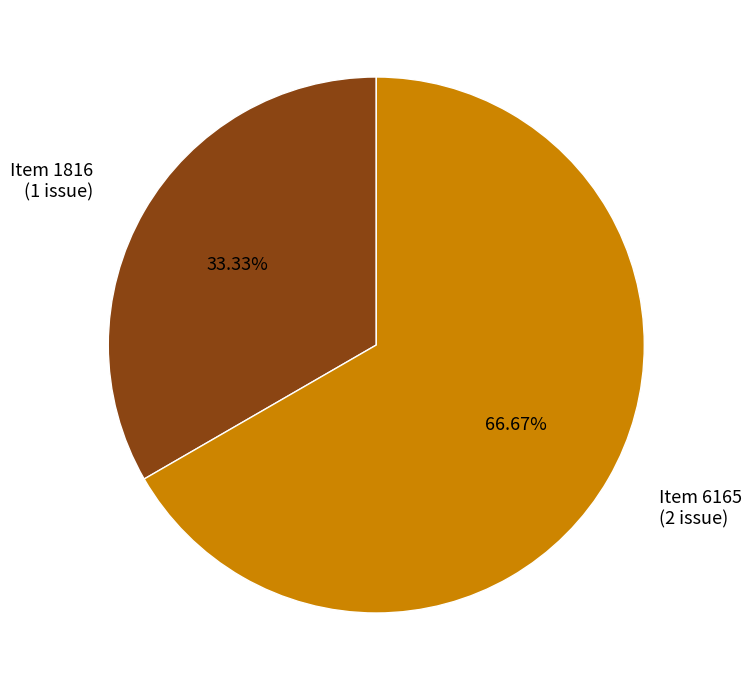

Which has a higher value, Item 1816 (1 issue) or Item 6165 (2 issue)?

Item 6165 (2 issue)